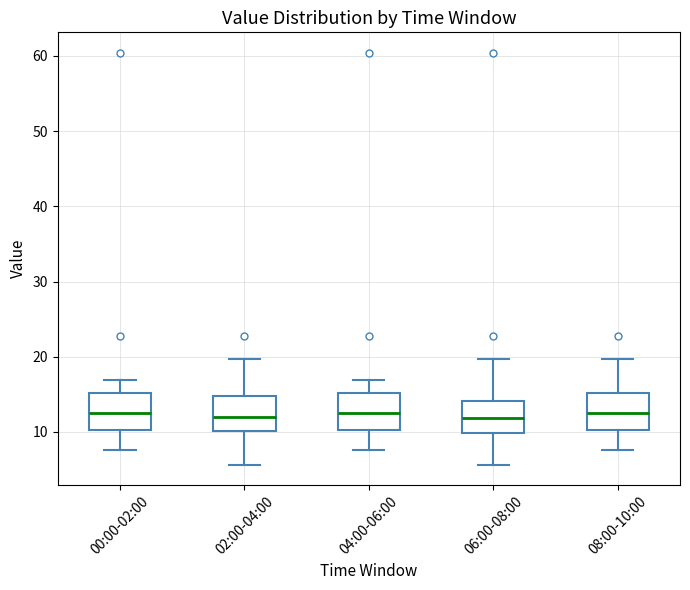

Reading left to right, transcribe this box plot: for each box, give where its median line is, the range the box spans, and where its two whiskers end, as read against the y-axis. The values are not printed on the chart, so give them approximately, as read against the axis.

00:00-02:00: median 13, box 10 to 15, whiskers 8 to 17
02:00-04:00: median 12, box 10 to 15, whiskers 6 to 20
04:00-06:00: median 13, box 10 to 15, whiskers 8 to 17
06:00-08:00: median 12, box 10 to 14, whiskers 6 to 20
08:00-10:00: median 13, box 10 to 15, whiskers 8 to 20